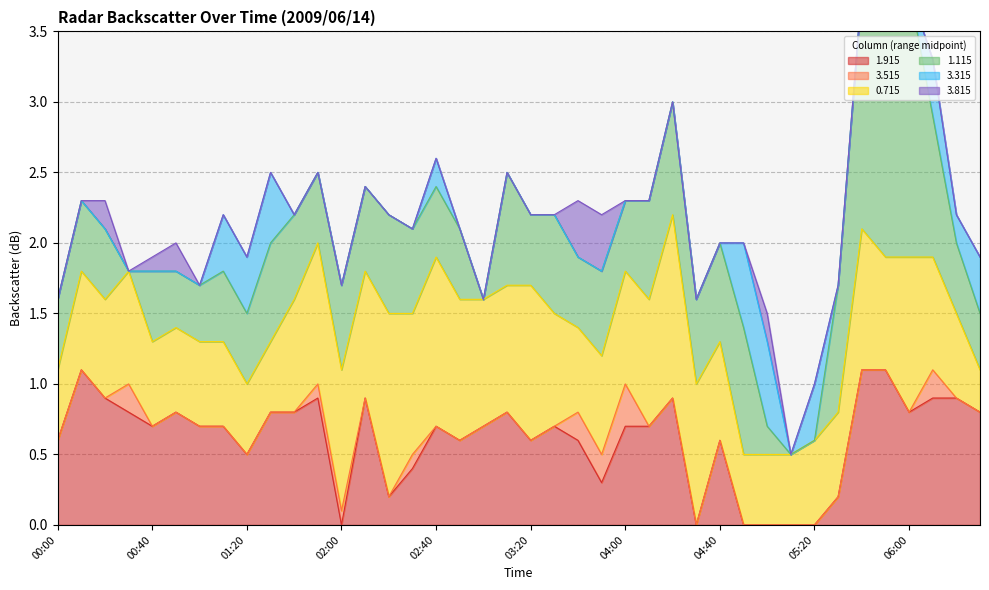

True or false: 3.315 and 1.115 intersect in this chart.

False